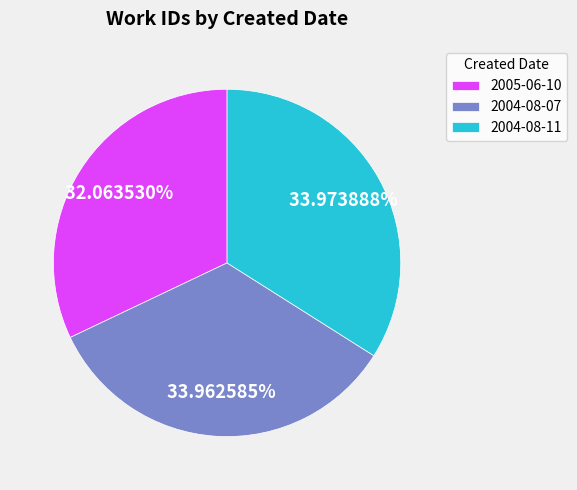

Combined, do 2004-08-11 and 2004-08-07 account for over 50%?

Yes